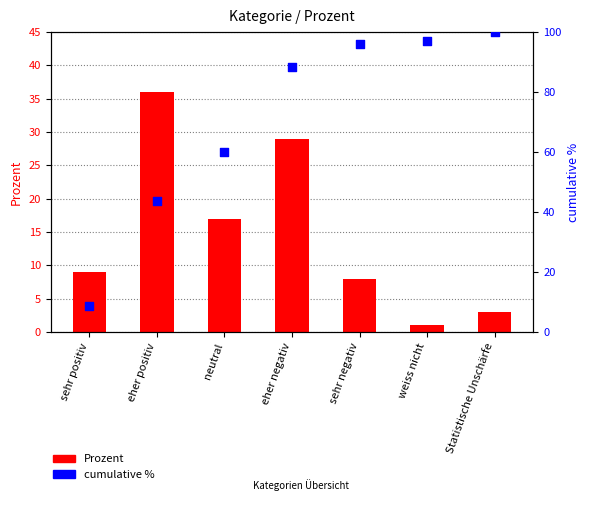

What is the total value across all series at eher positiv?

79.7